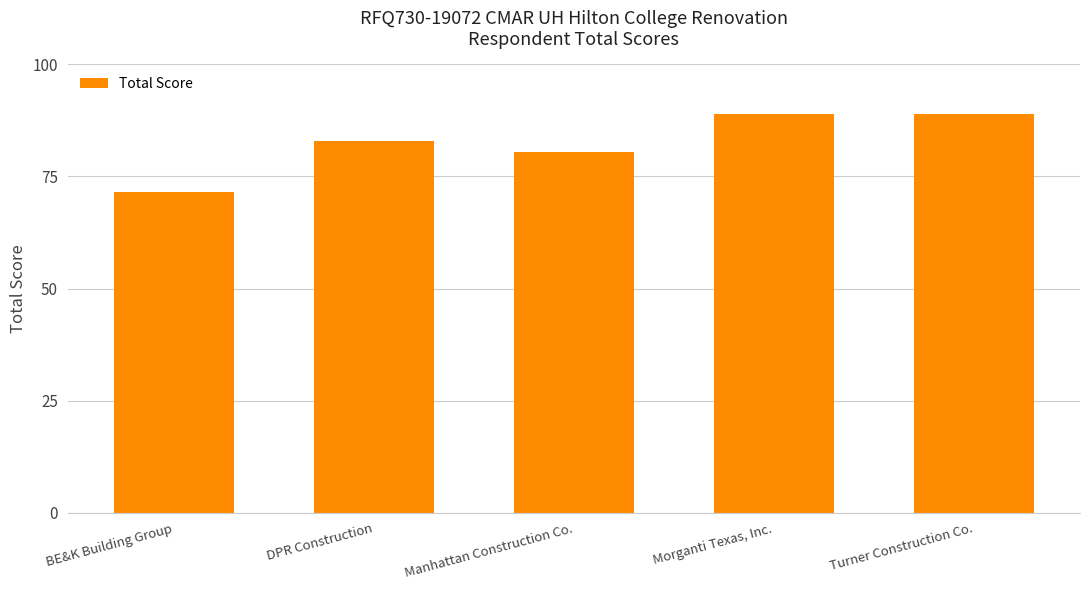

Are the bars grouped side by side (vs. stacked)?

No